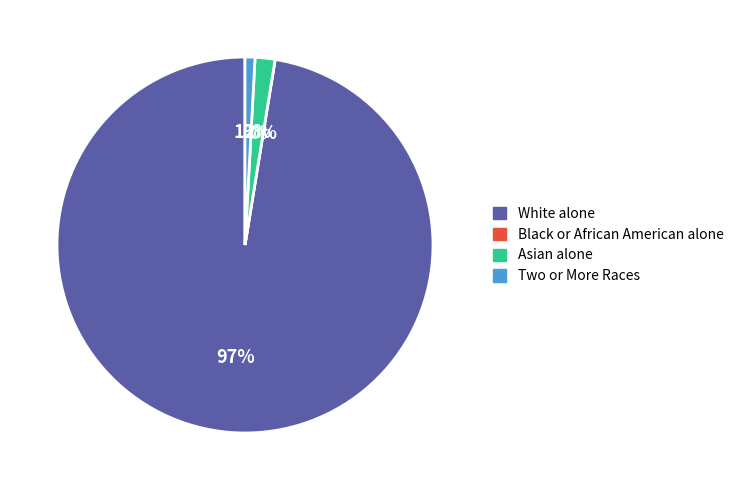

Which has a higher value, Asian alone or Two or More Races?

Asian alone